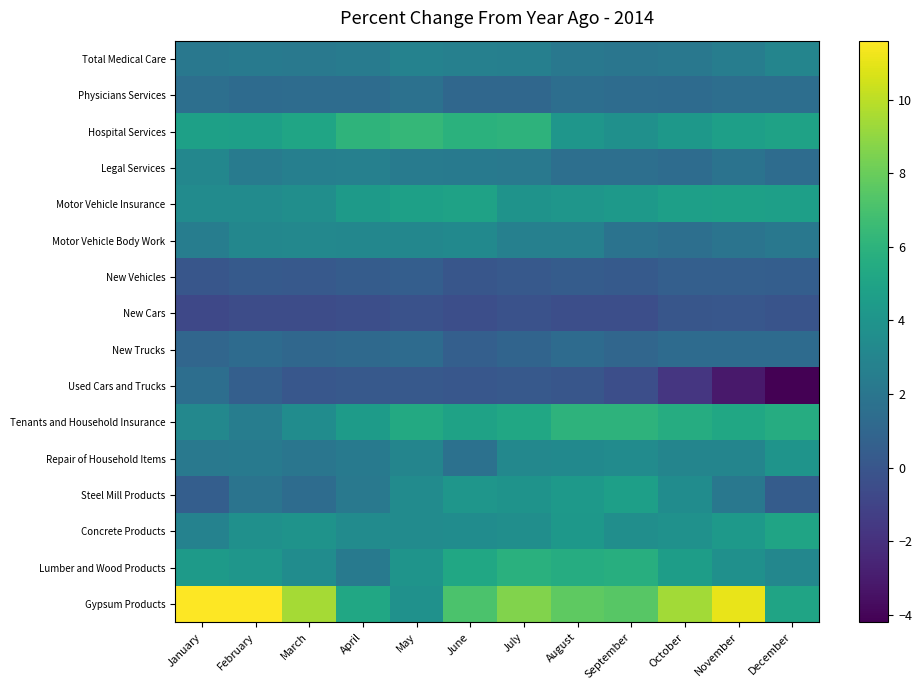

Count the number of data series in this chart.

16